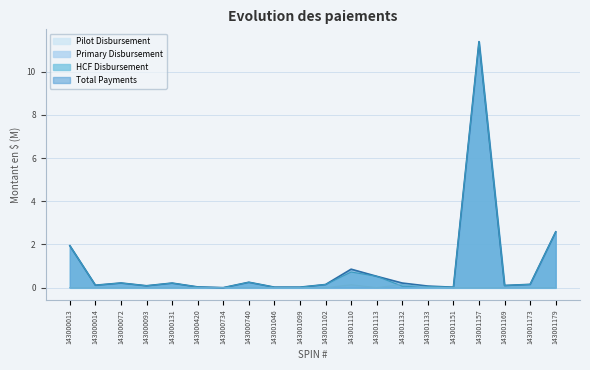

True or false: Total Payments has a value of 0.4 at 143000740.

False